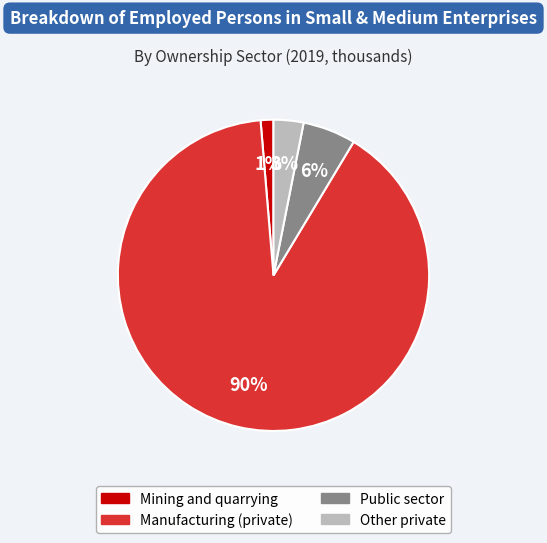

Is there any slice that represents more than half of the pie?

Yes